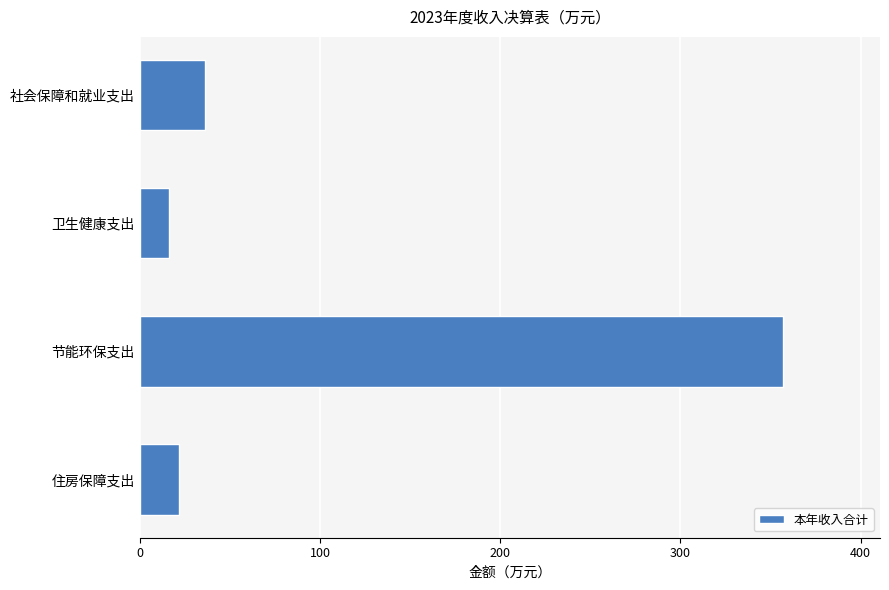

What is the sum of all values?

431.3